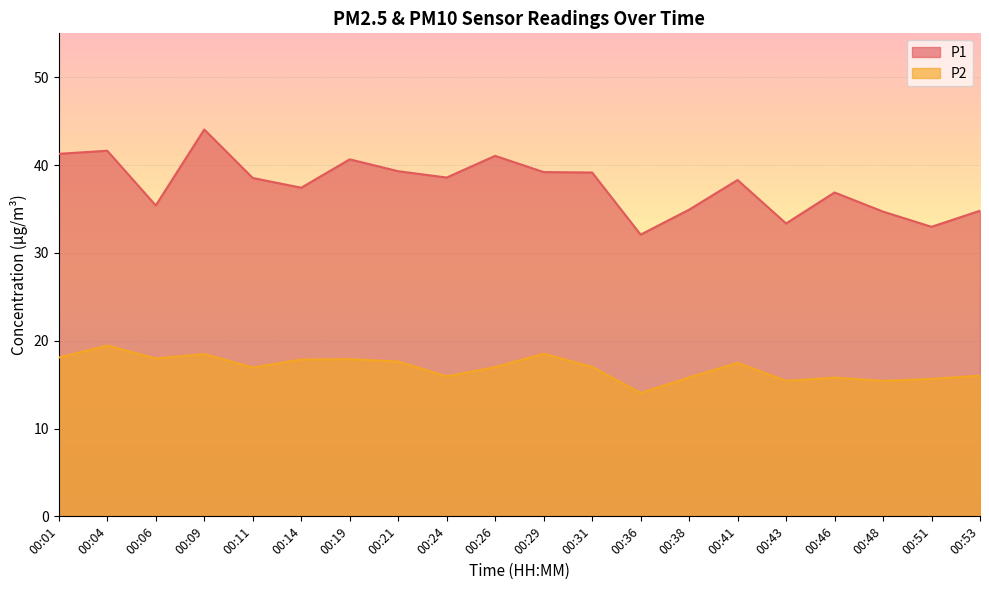

True or false: P1 and P2 intersect in this chart.

False